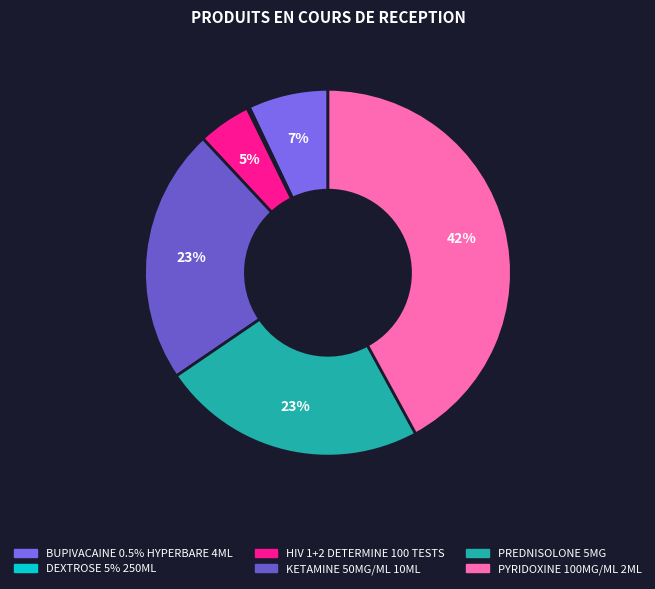

What percentage is NOT represented by HIV 1+2 DETERMINE 100 TESTS?

95.3%